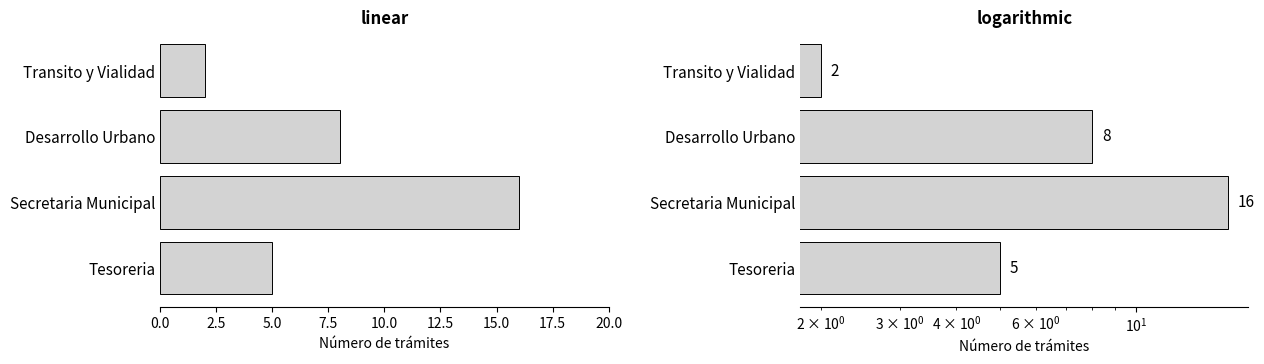

What is the difference between the second highest and minimum values?

6